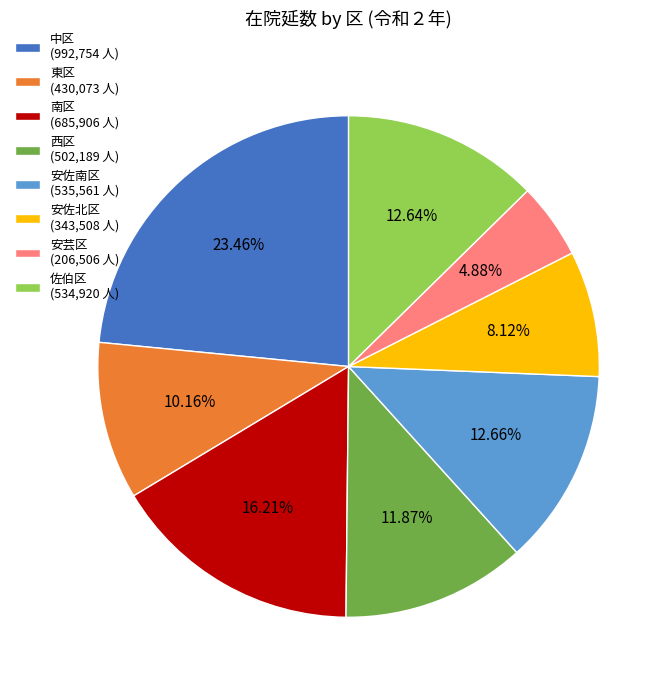

To the nearest percent, what portion does 安佐南区 represent?

13%